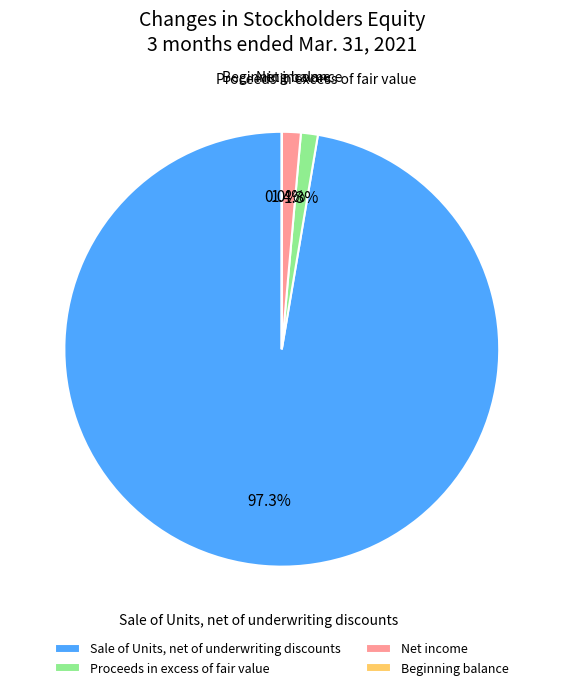

Which category has the biggest portion of the pie?

Sale of Units, net of underwriting discounts